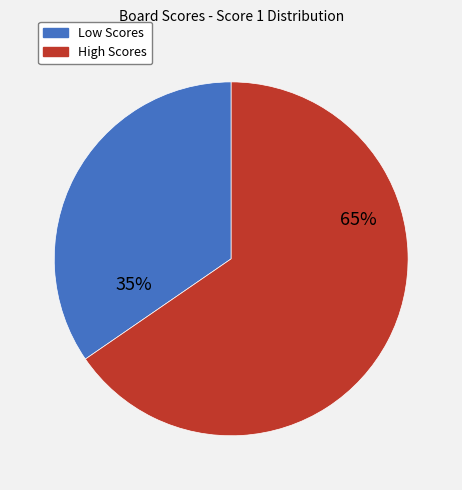

To the nearest percent, what is the average slice percentage?

50%